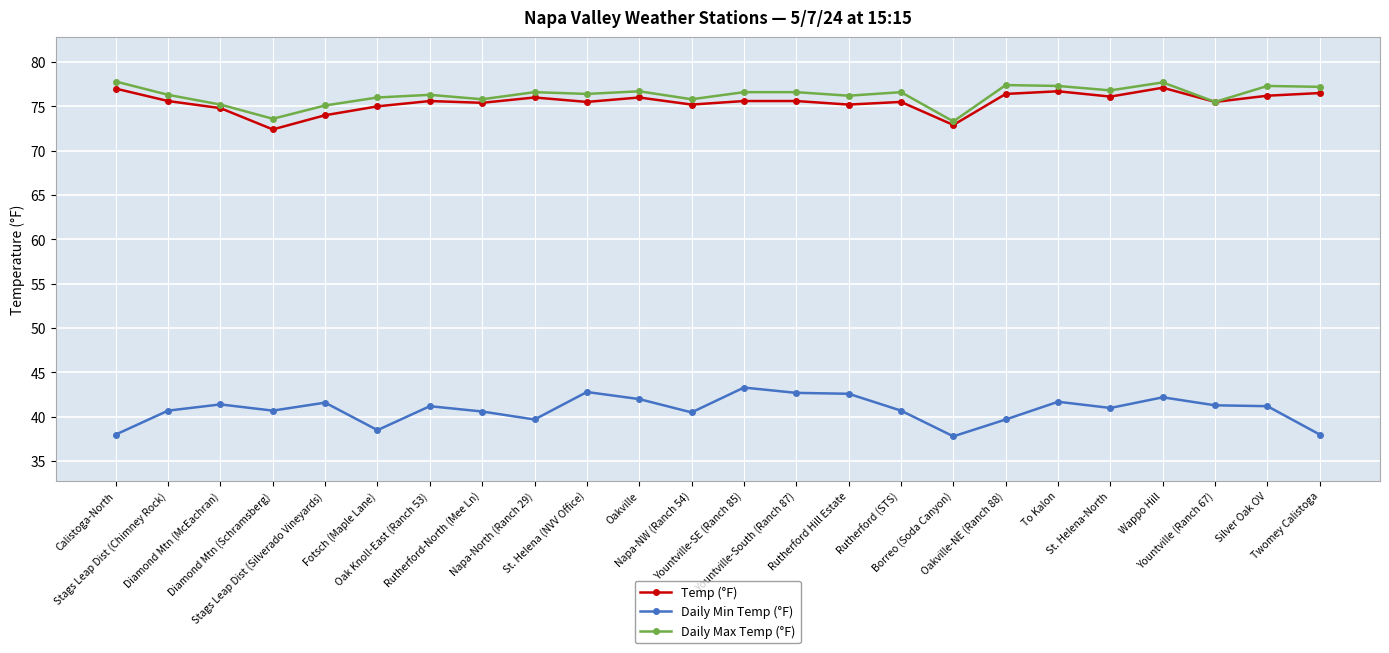

True or false: Daily Min Temp (°F) and Temp (°F) cross at least once.

False